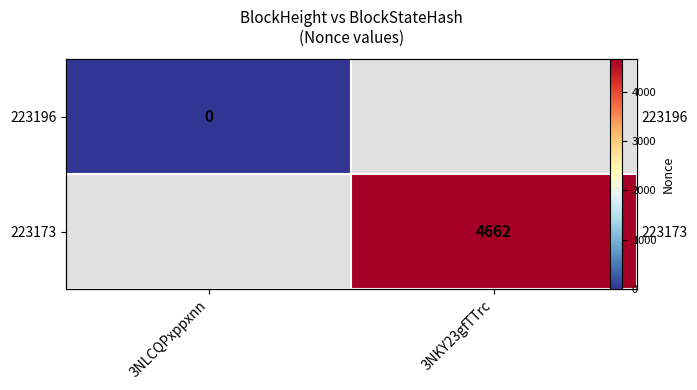

Rank the series by their maximum value, from lowest to highest.

223196, 223173